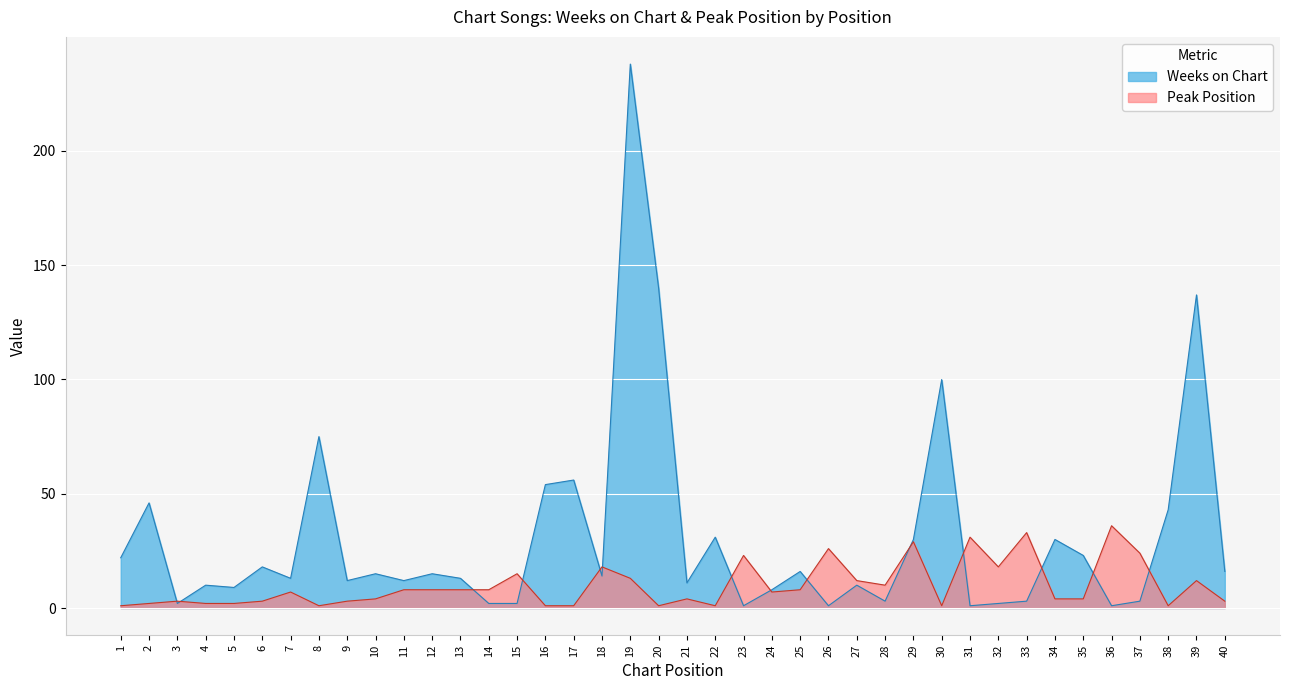

What value does the Weeks on Chart series have at 8, to the nearest 50?

100